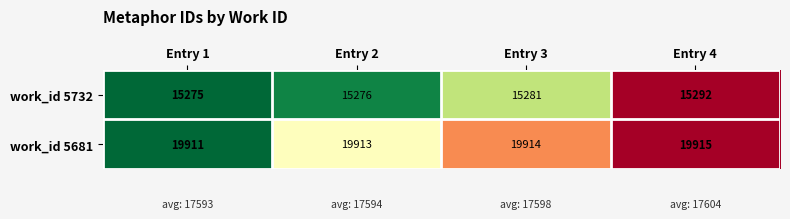

Read the work_id 5681 value at Entry 1.

19911